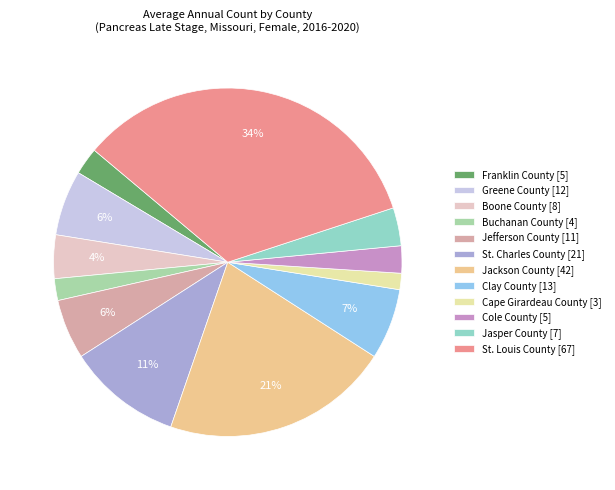

Is it true that Boone County is 4% of the pie?

True